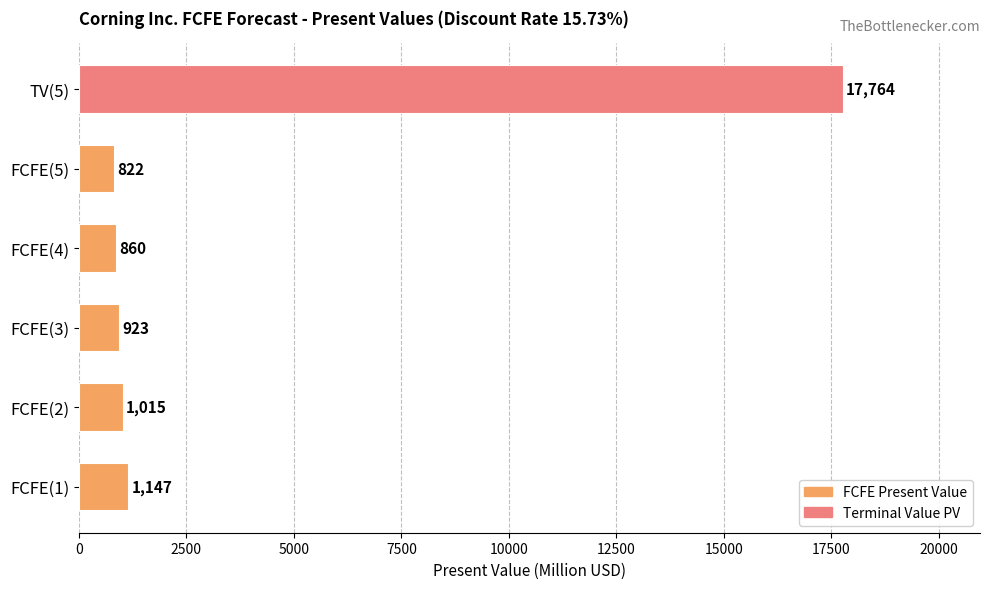

Which category has the lowest value across all series?

FCFE(5)